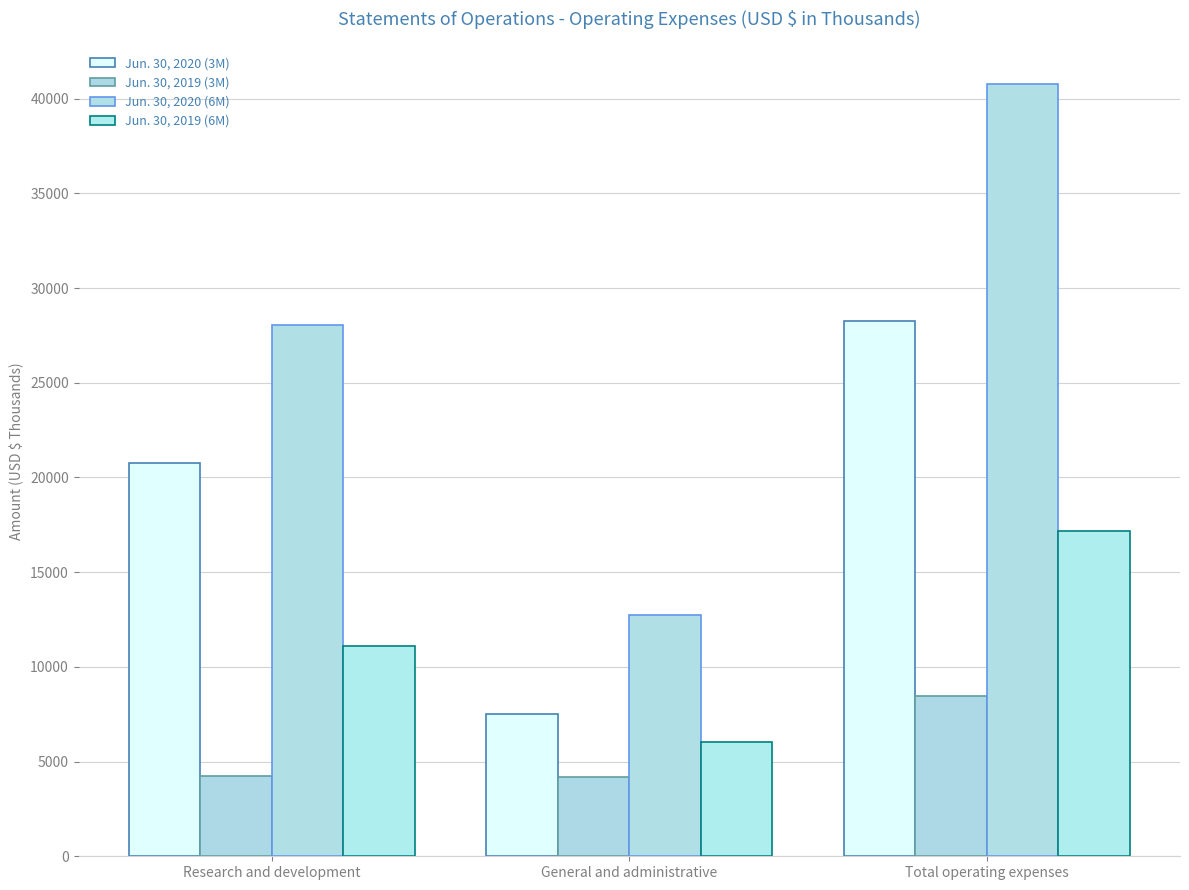

Which series has the largest total across all categories?

Jun. 30, 2020 (6M)